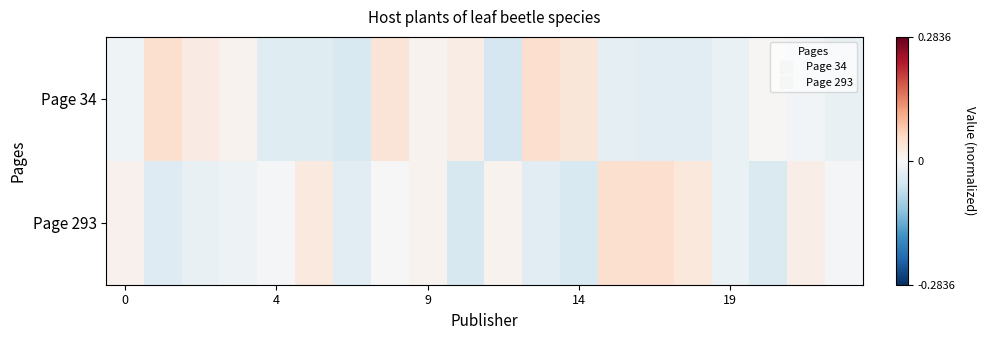

Reading left to right, extract all data points from this chart.

Page 34: -0.0	0.0	0.0	0.0	-0.0	-0.0	-0.0	0.0	0.0	0.0	-0.0	0.0	0.0	-0.0	-0.0	-0.0	-0.0	0.0	-0.0	-0.0
Page 293: 0.0	-0.0	-0.0	-0.0	-0.0	0.0	-0.0	0.0	0.0	-0.0	0.0	-0.0	-0.0	0.0	0.0	0.0	-0.0	-0.0	0.0	-0.0